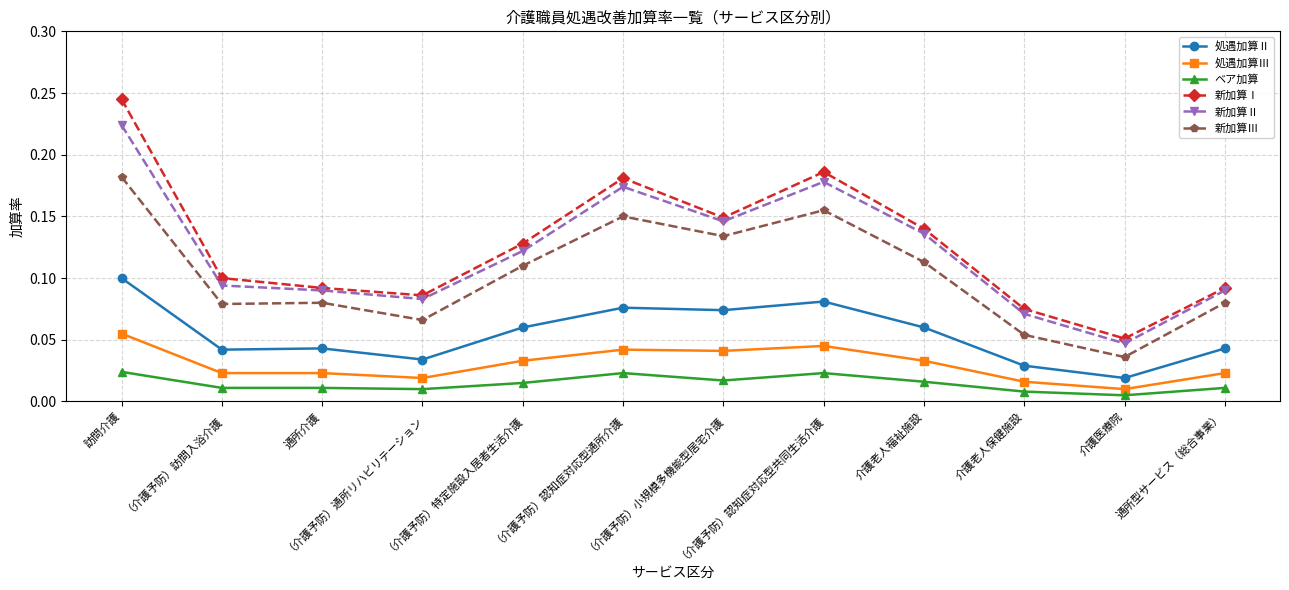

What position from the left is （介護予防）認知症対応型共同生活介護?

8